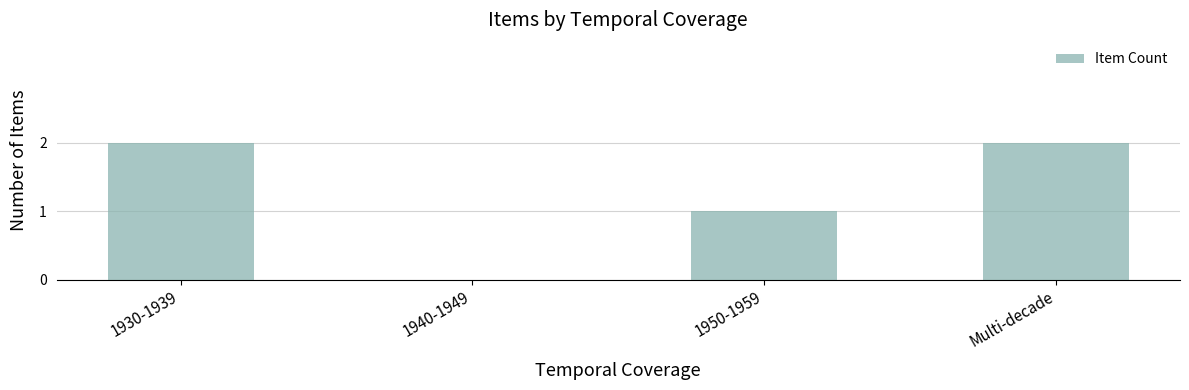

Is it true that the value at 1930-1939 is 2?

True